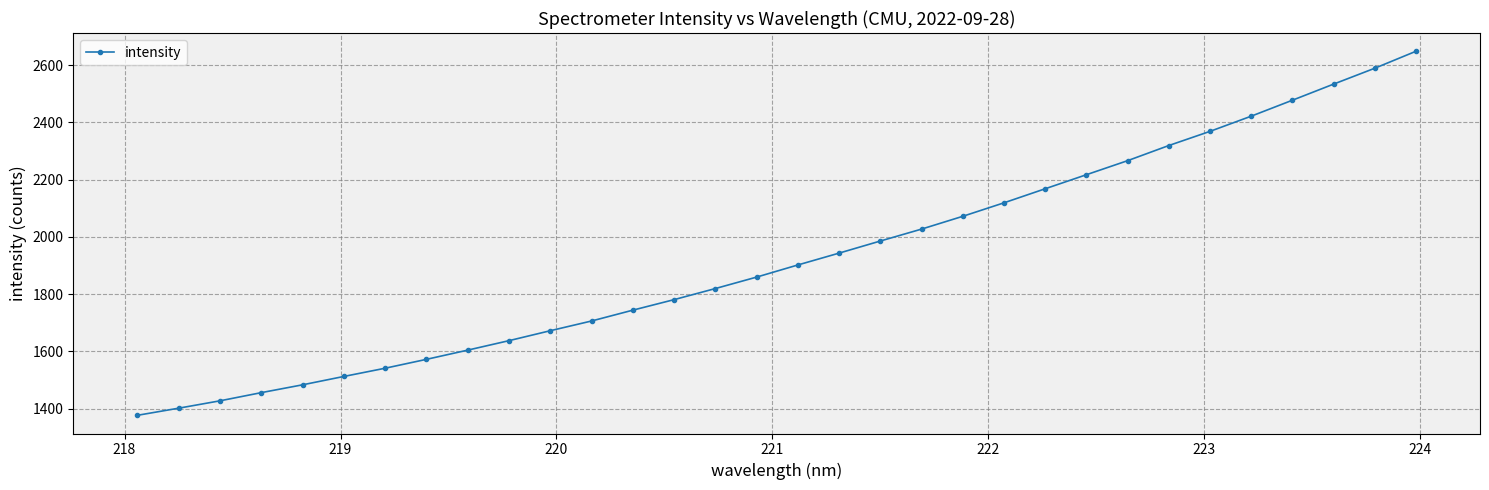

What is the maximum value shown in the chart?

2648.1